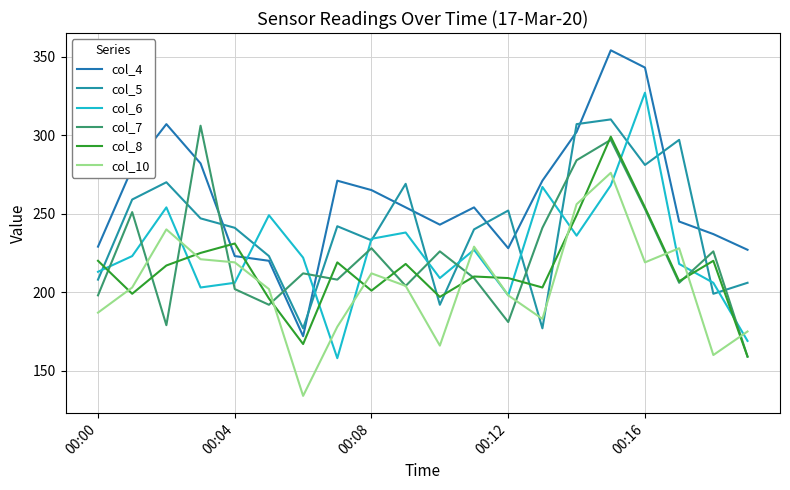

What is the smallest value displayed?

134